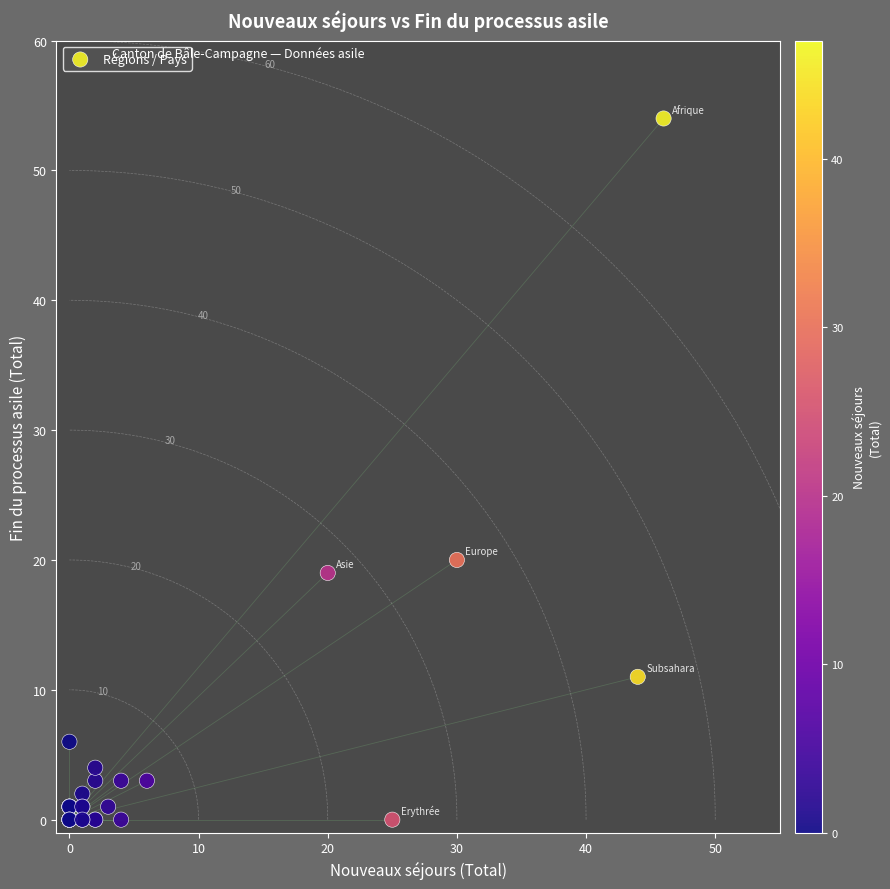

What Y value in the scatter plot is closest to 27?

20